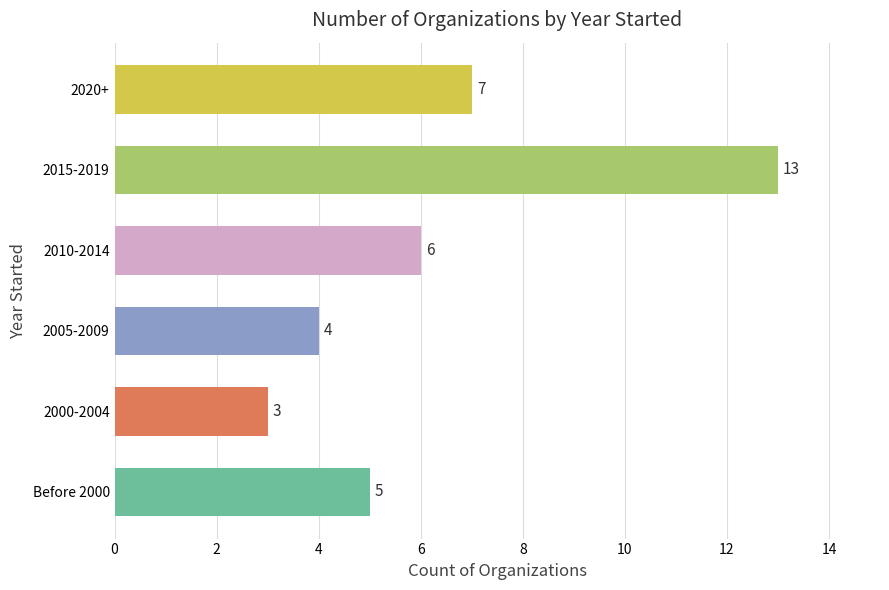

Between 2005-2009 and 2000-2004, which is larger?

2005-2009